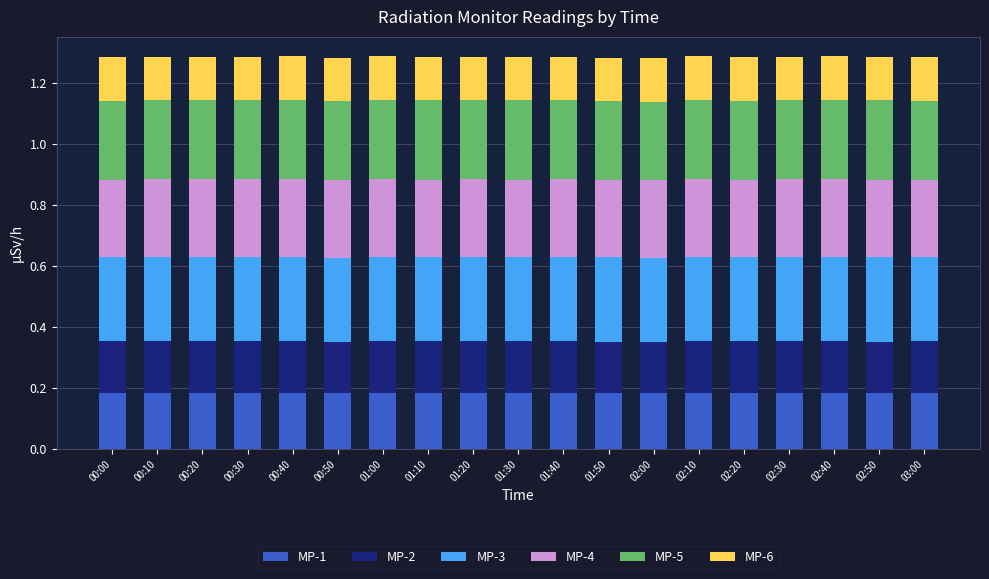

What is the total value across all series at 00:50?

1.3